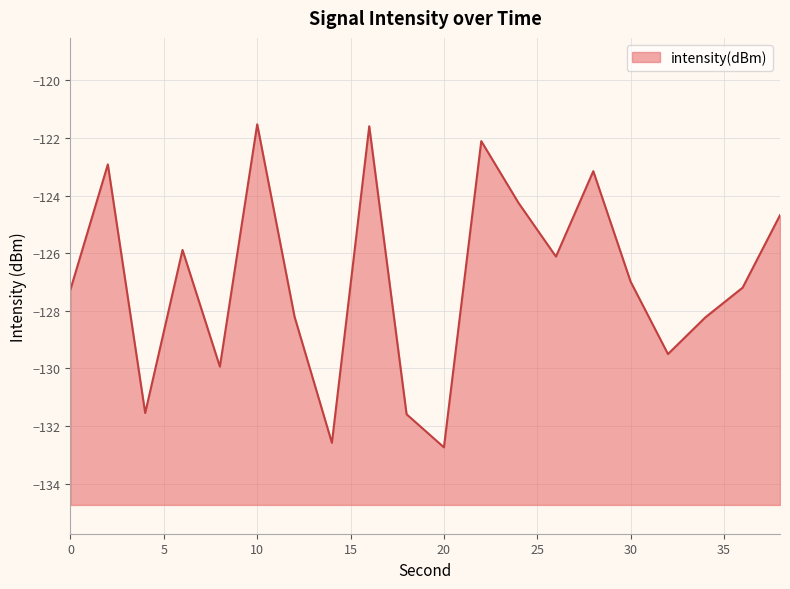

How many data points are less than -126?

12